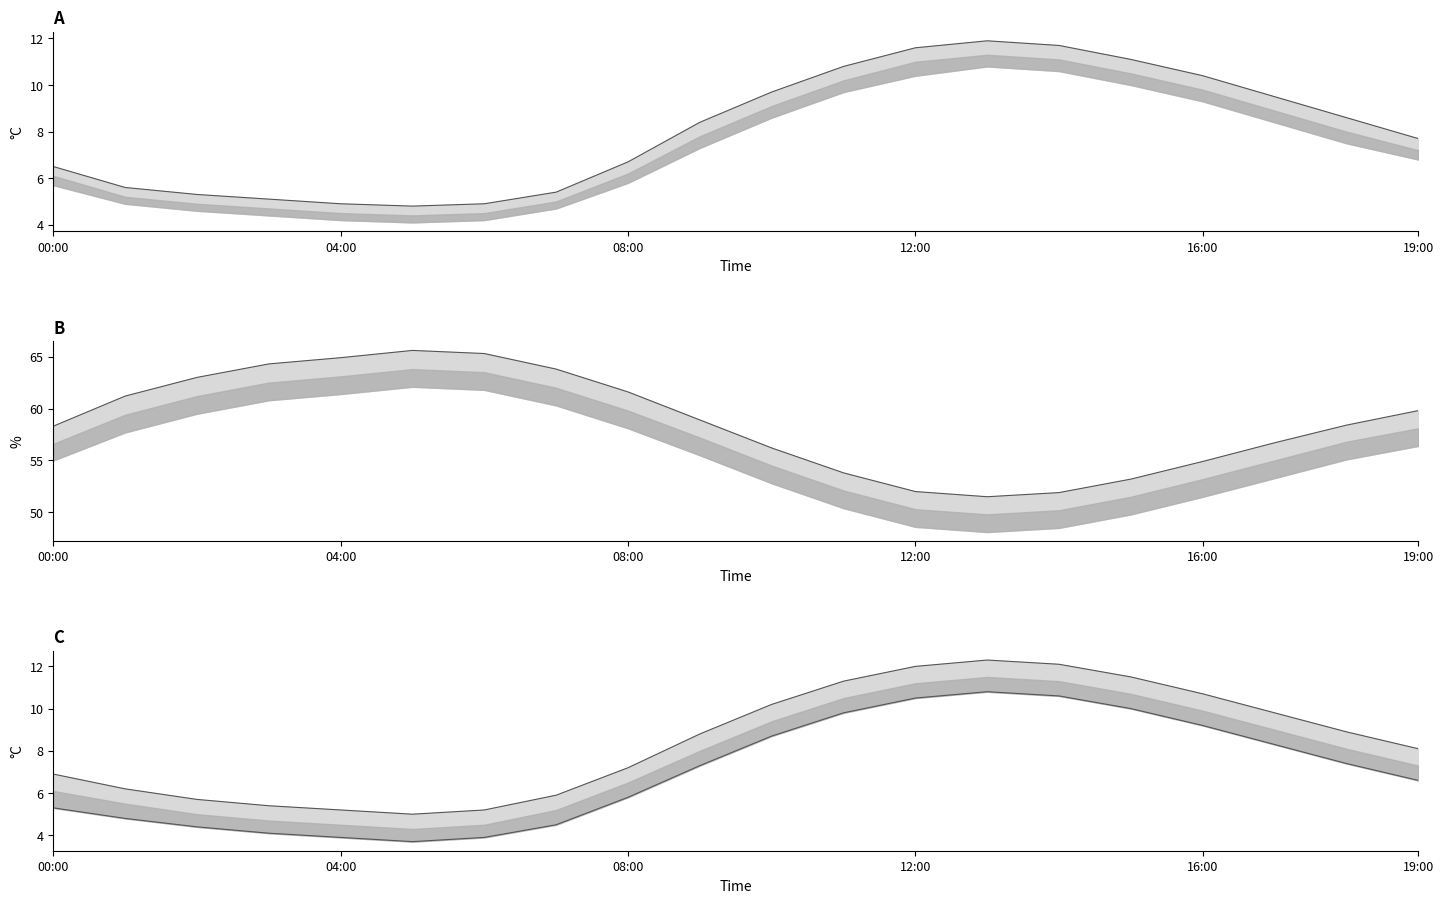

True or false: trend_high_line has more than 1 points higher than both neighbors.

False